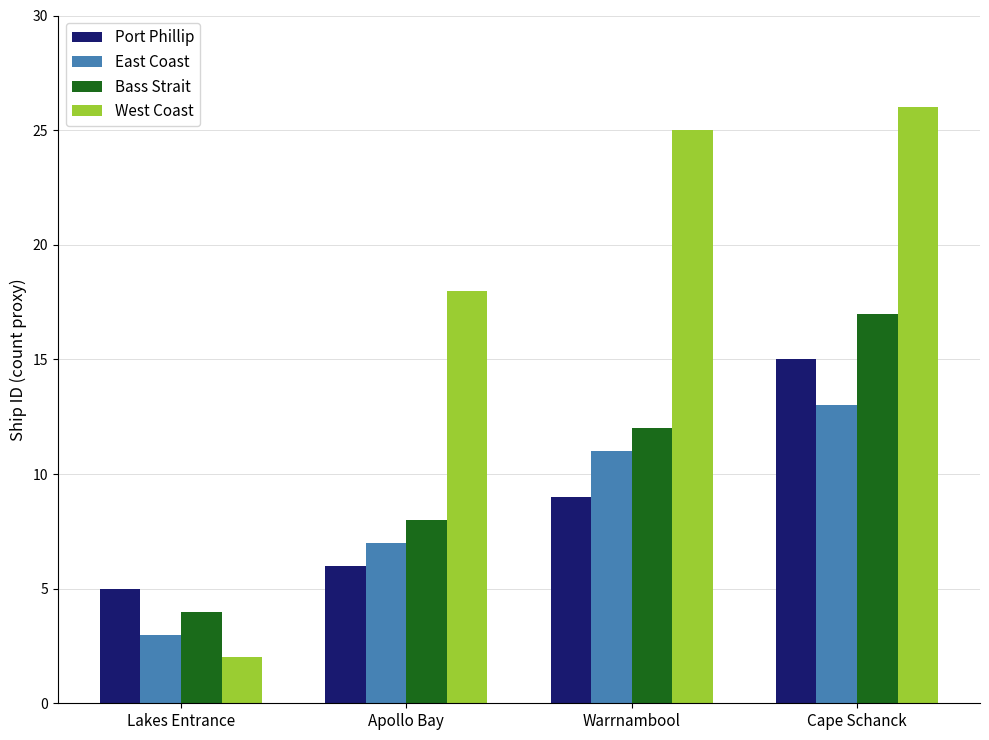

Reading right to left, what are all the values shown in this chart?

Port Phillip: 15	9	6	5
East Coast: 13	11	7	3
Bass Strait: 17	12	8	4
West Coast: 26	25	18	2